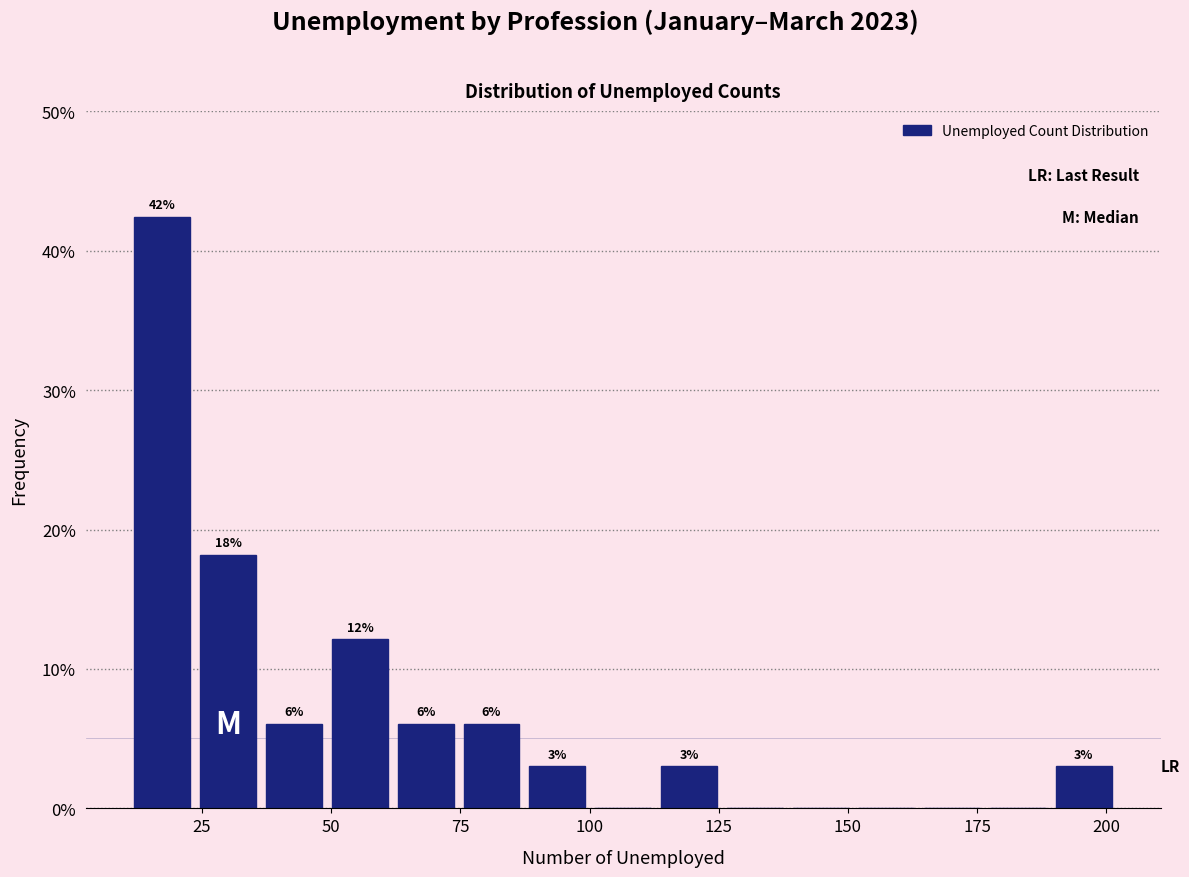

Read against the x-axis, roughly where is the centre of the tallest bar?

15